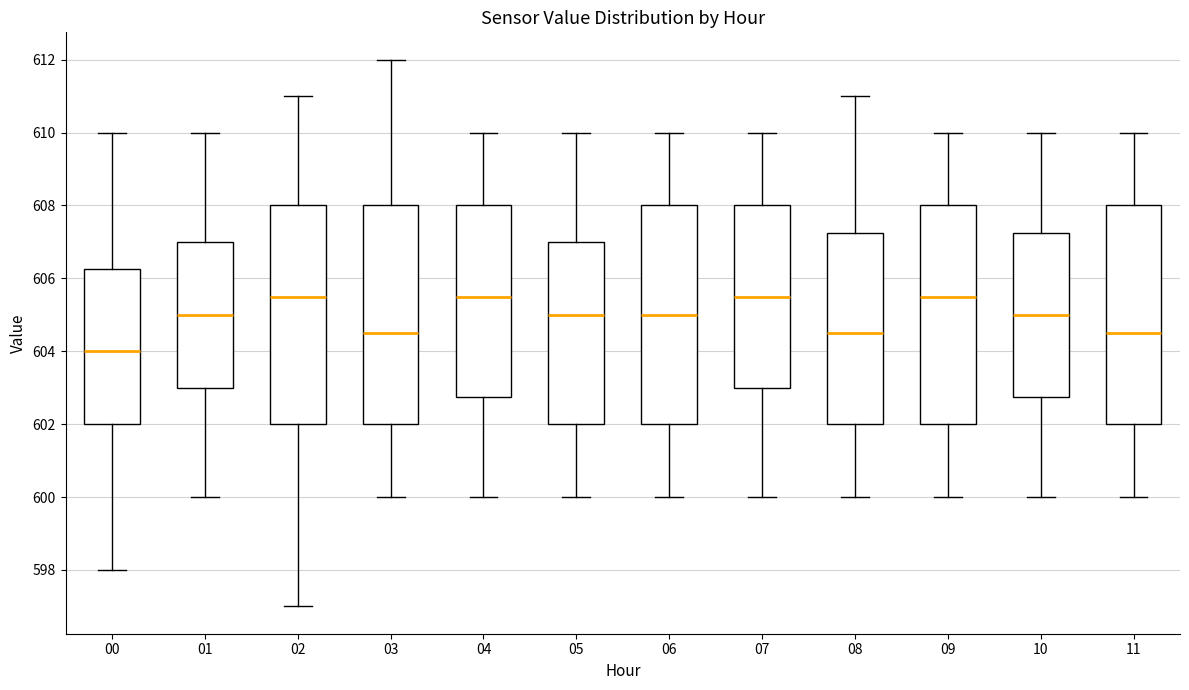

Reading left to right, transcribe this box plot: for each box, give where its median line is, the range the box spans, and where its two whiskers end, as read against the y-axis. The values are not printed on the chart, so give them approximately, as read against the axis.

00: median 604.0, box 602.0 to 606.2, whiskers 598.0 to 610.0
01: median 605.0, box 603.0 to 607.0, whiskers 600.0 to 610.0
02: median 605.6, box 602.0 to 608.0, whiskers 597.0 to 611.0
03: median 604.6, box 602.0 to 608.0, whiskers 600.0 to 612.0
04: median 605.6, box 602.8 to 608.0, whiskers 600.0 to 610.0
05: median 605.0, box 602.0 to 607.0, whiskers 600.0 to 610.0
06: median 605.0, box 602.0 to 608.0, whiskers 600.0 to 610.0
07: median 605.6, box 603.0 to 608.0, whiskers 600.0 to 610.0
08: median 604.6, box 602.0 to 607.2, whiskers 600.0 to 611.0
09: median 605.6, box 602.0 to 608.0, whiskers 600.0 to 610.0
10: median 605.0, box 602.8 to 607.2, whiskers 600.0 to 610.0
11: median 604.6, box 602.0 to 608.0, whiskers 600.0 to 610.0